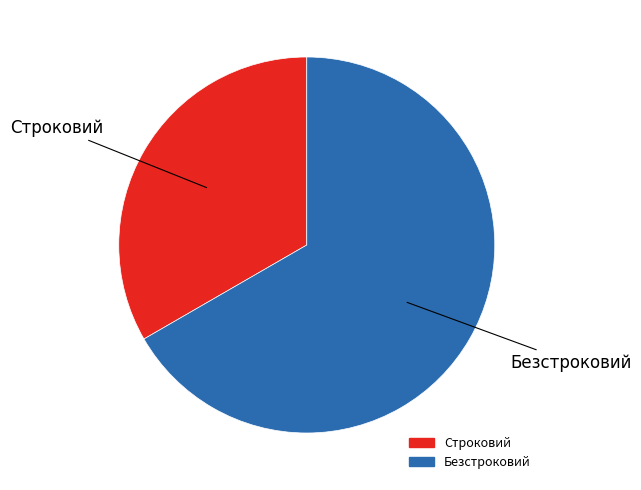

Approximately how many times larger is the value at Строковий compared to Безстроковий?

0.5